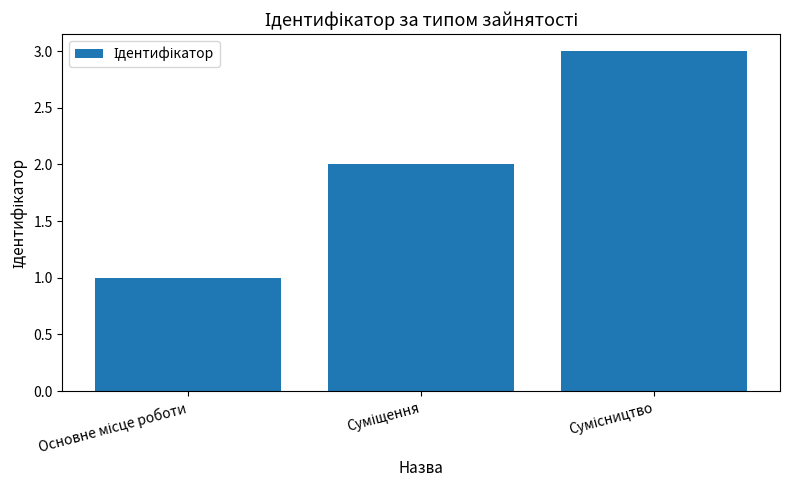

What is the sum of all values?

6